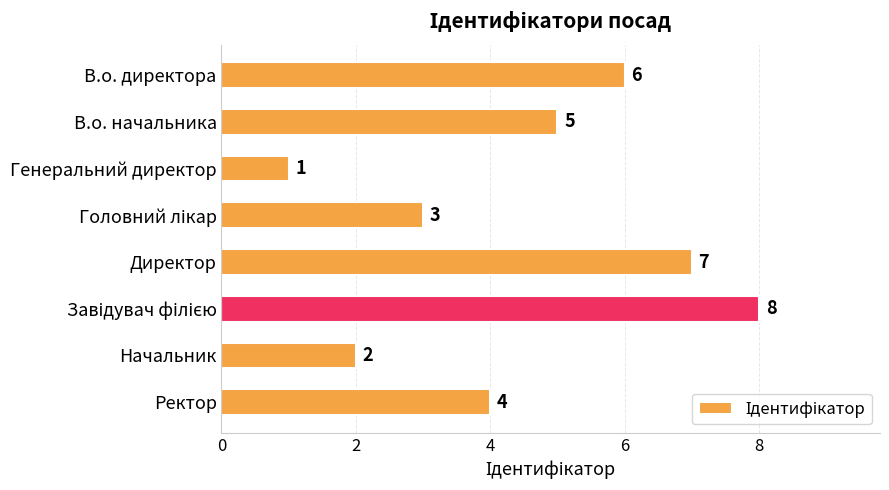

How many data points are less than 5?

4